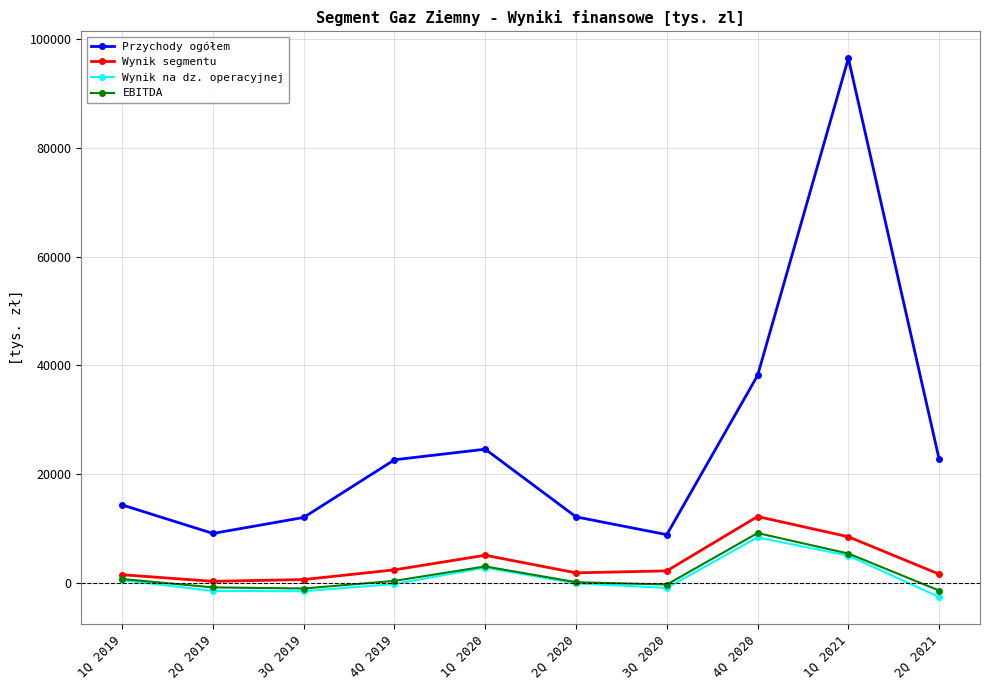

How many values in the Wynik segmentu series are below 2204?

5